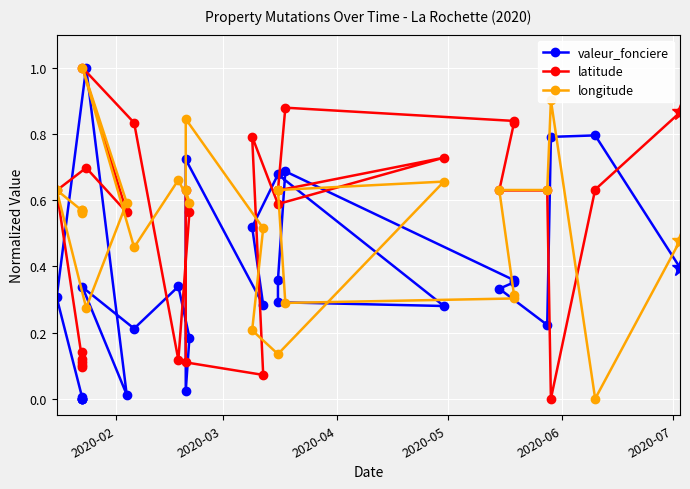

What is the difference between the maximum and minimum values in the longitude series?

1.0